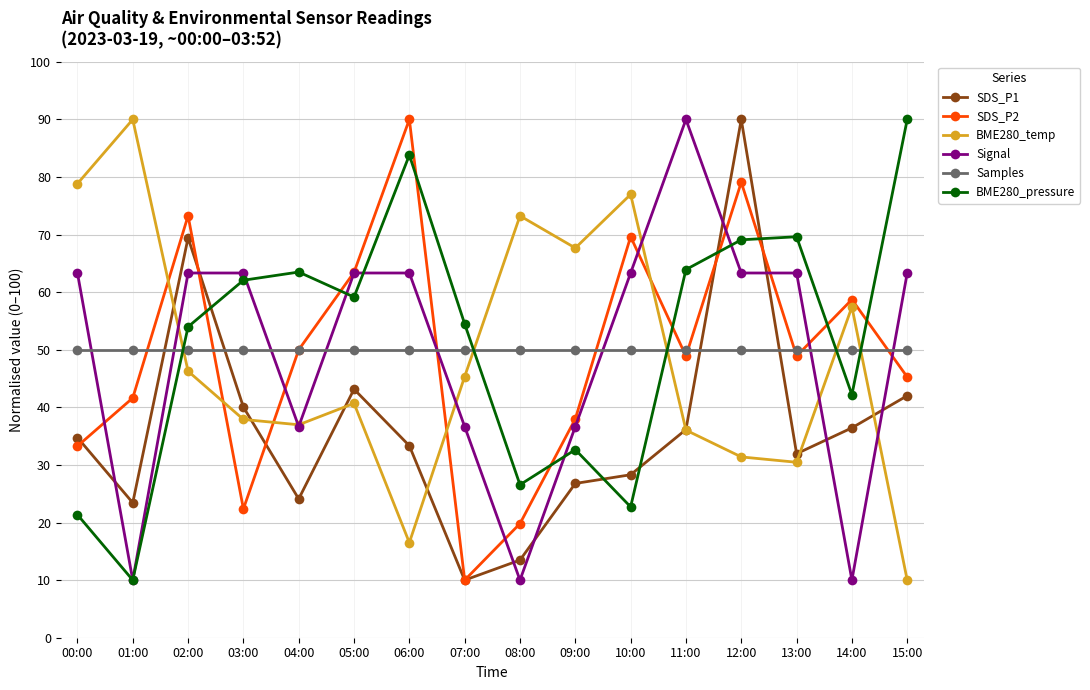

What is the average value of the BME280_temp series?

48.5